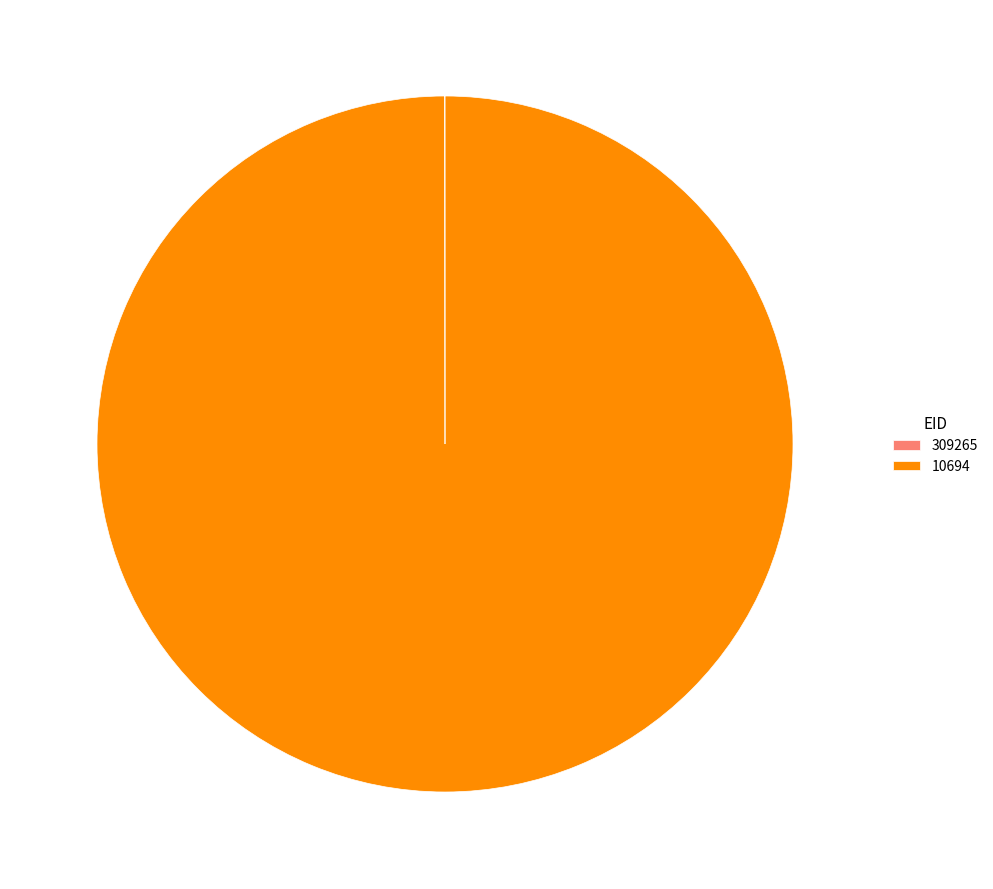

Which slice represents more than half of the pie?

10694